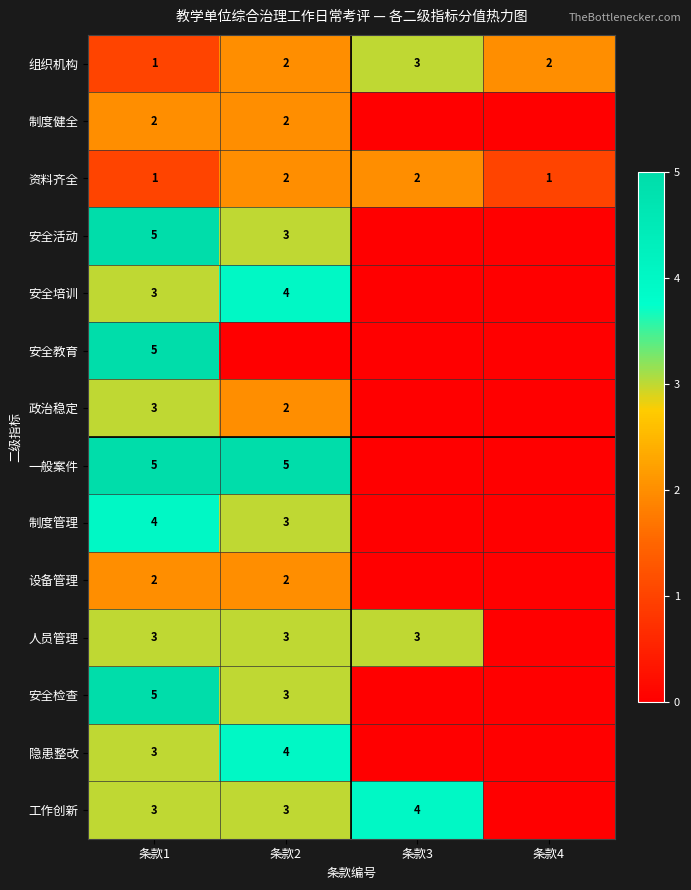

How many series are shown in this chart?

14